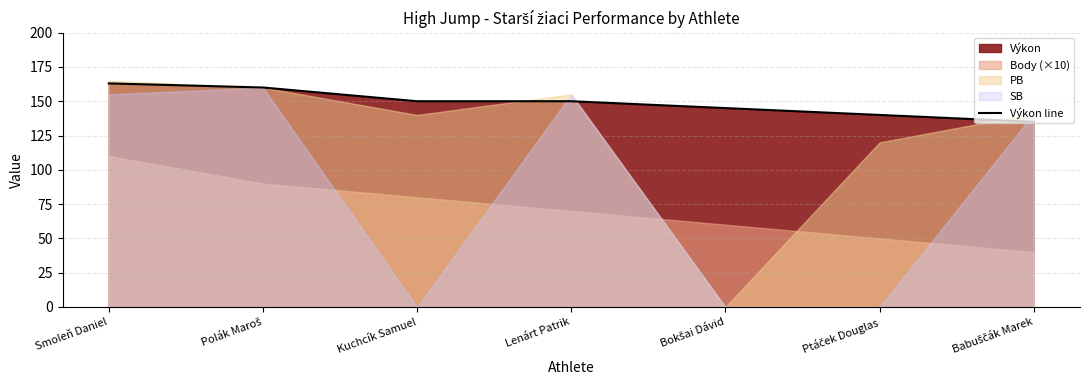

What position from the left is Lenárt Patrik?

4